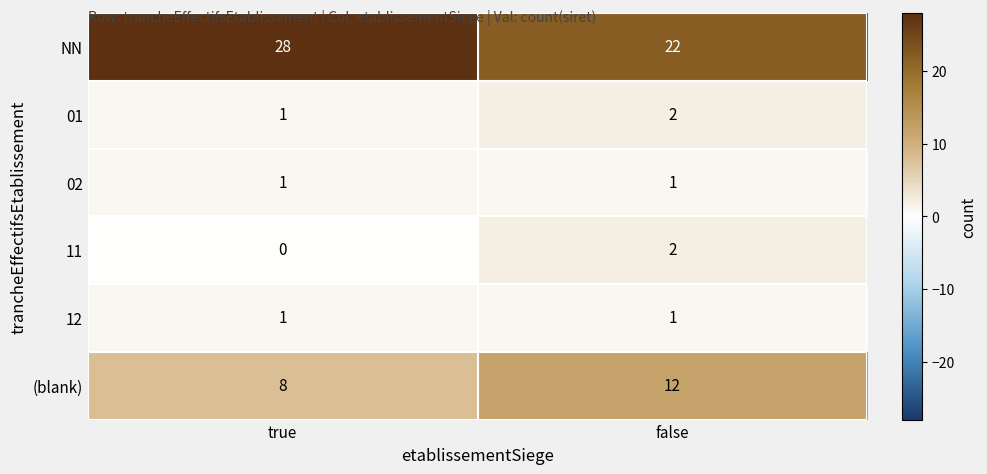

True or false: 12 has a value of 0 at false.

False